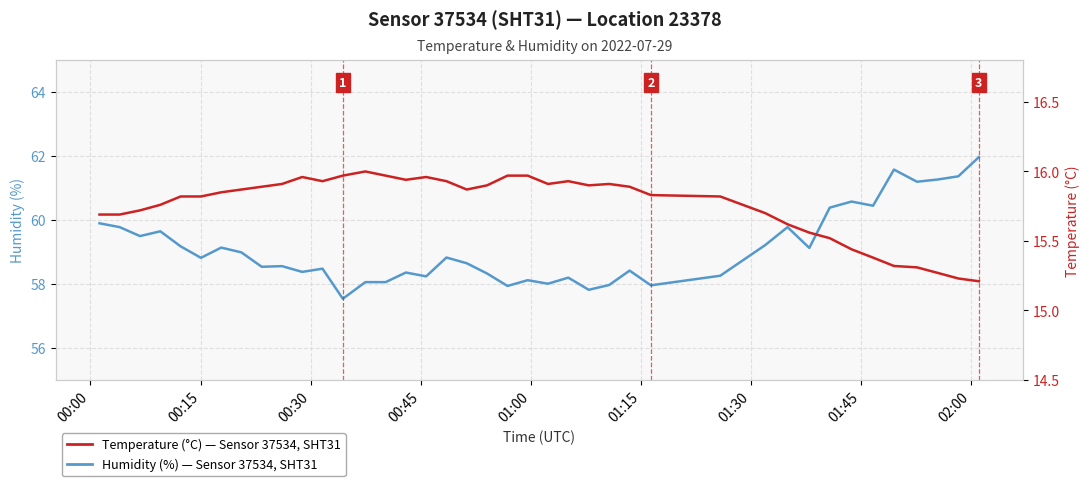

Reading left to right, list all the values displayed in this chart.

Humidity (%): 59.9	59.8	59.5	59.6	59.2	58.8	59.1	59.0	58.5	58.6	58.4	58.5	57.5	58.1	58.1	58.4	58.2	58.8	58.6	58.3	57.9	58.1	58.0	58.2	57.8	58.0	58.4	58.0	58.3	59.2	59.8	59.1	60.4	60.6	60.5	61.6	61.2	61.3	61.4	62.0
Temperature (°C): 15.7	15.7	15.7	15.8	15.8	15.8	15.8	15.9	15.9	15.9	16.0	15.9	16.0	16.0	16.0	15.9	16.0	15.9	15.9	15.9	16.0	16.0	15.9	15.9	15.9	15.9	15.9	15.8	15.8	15.7	15.6	15.6	15.5	15.4	15.4	15.3	15.3	15.3	15.2	15.2